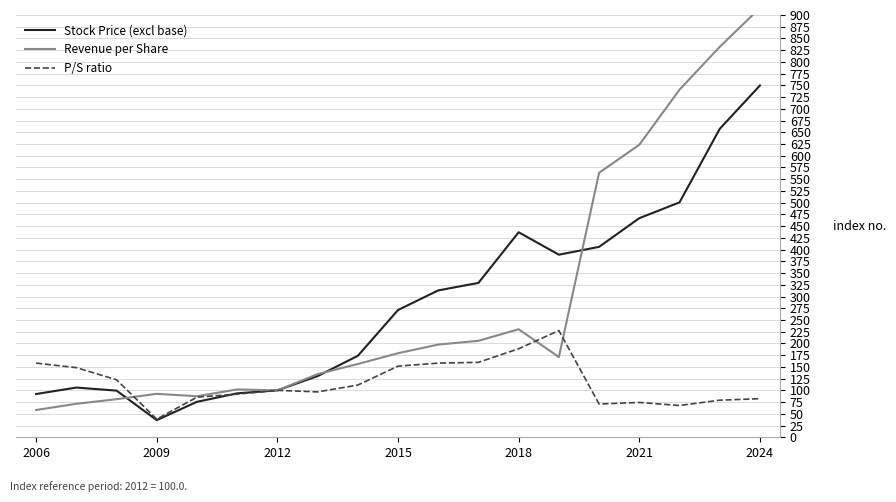

What is the maximum value for P/S ratio?

227.4